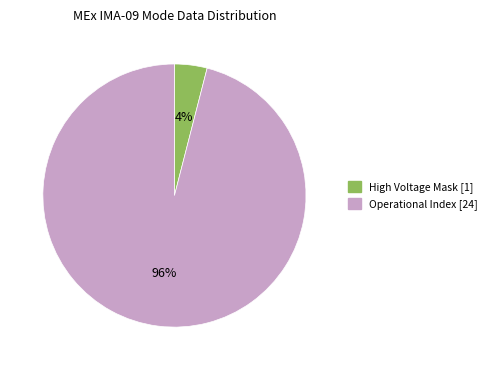

Does any single category account for the majority?

Yes